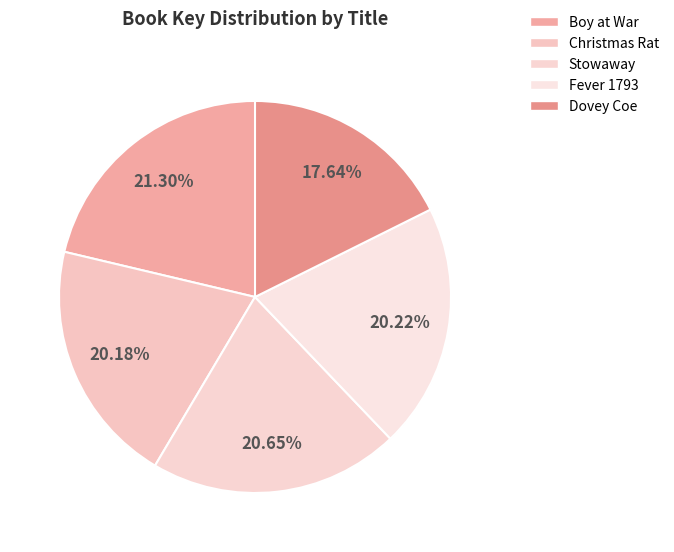

Is Dovey Coe the majority of the pie?

No